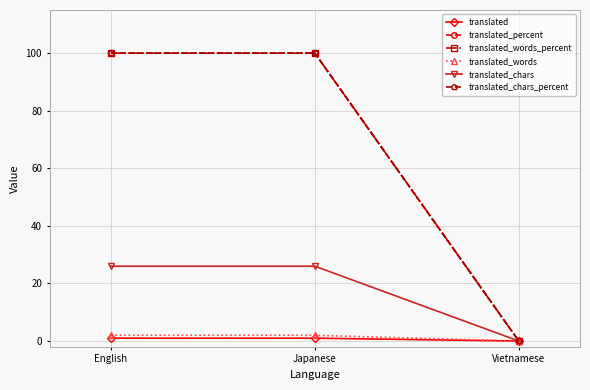

Rank the series by their maximum value, from lowest to highest.

translated, translated_words, translated_chars, translated_percent, translated_words_percent, translated_chars_percent